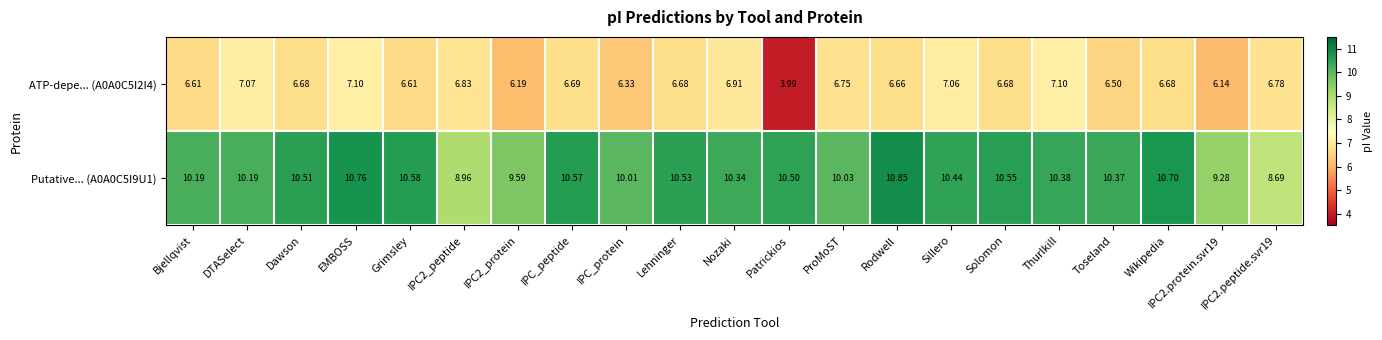

At which label does Putative... (A0A0C5I9U1) first exceed 10?

Bjellqvist